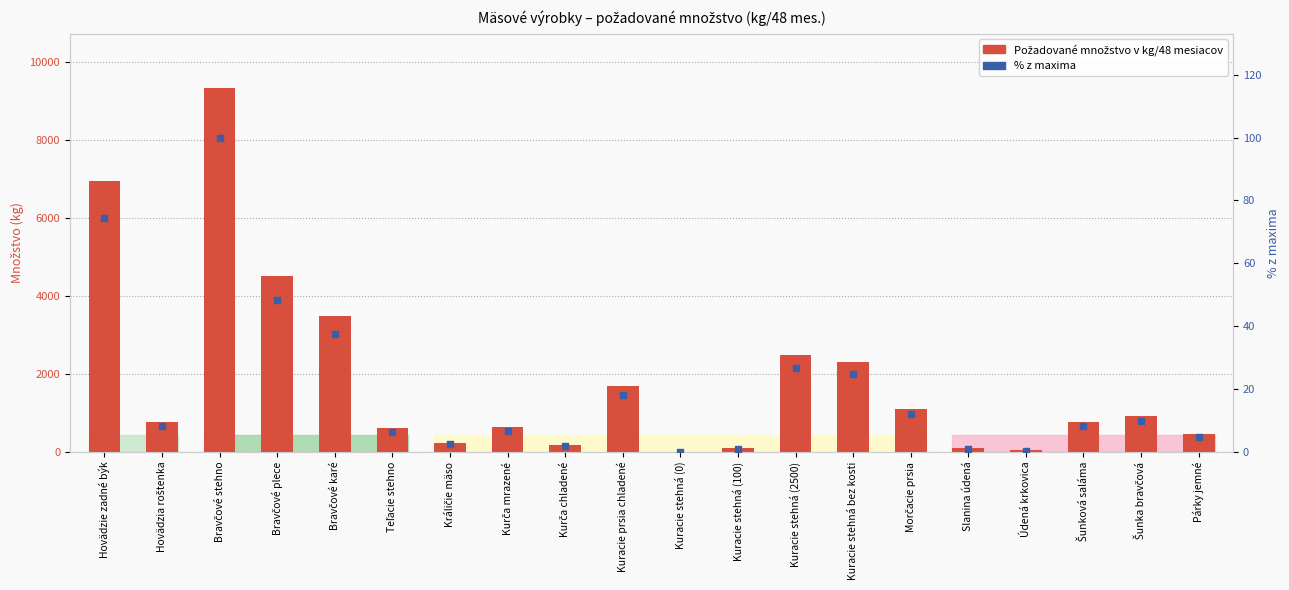

Which series reaches the minimum Y coordinate?

Požadované množstvo v kg/48 mesiacov